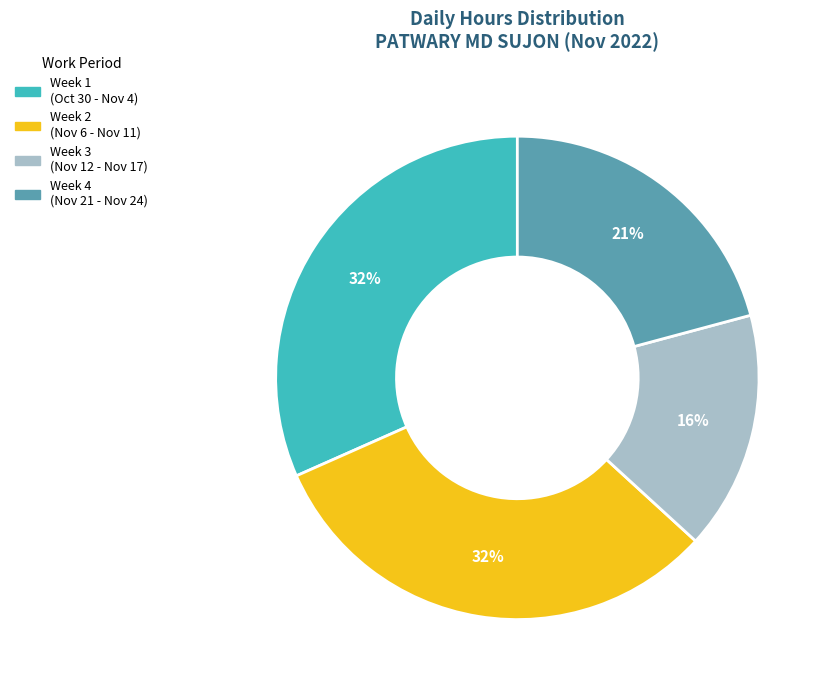

Is Week 3 (Nov 12 - Nov 17) the majority of the pie?

No